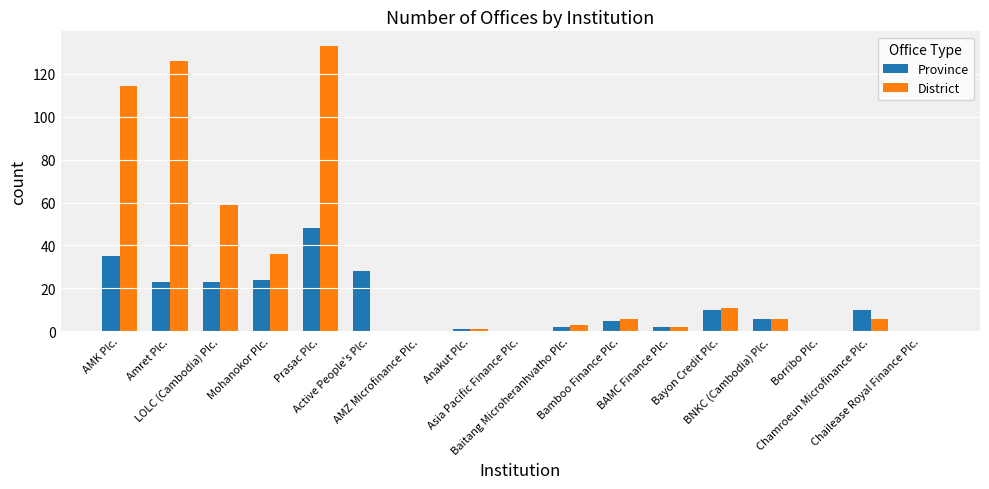

What is the average value of the District series?

30